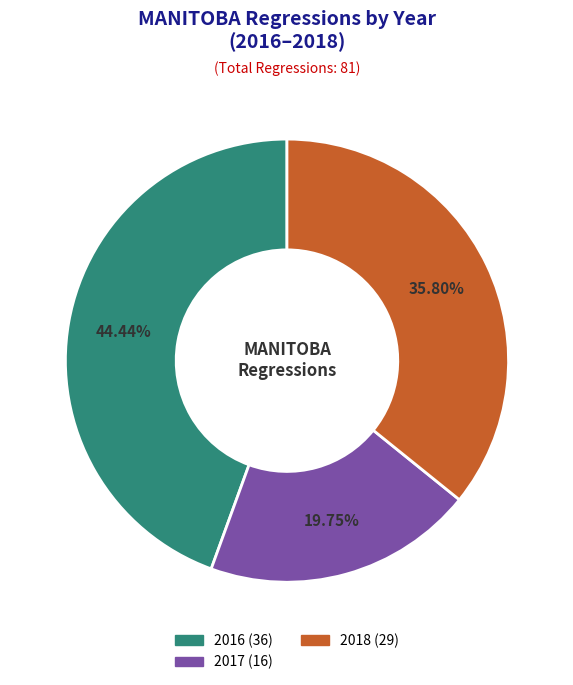

Does any single category account for the majority?

No